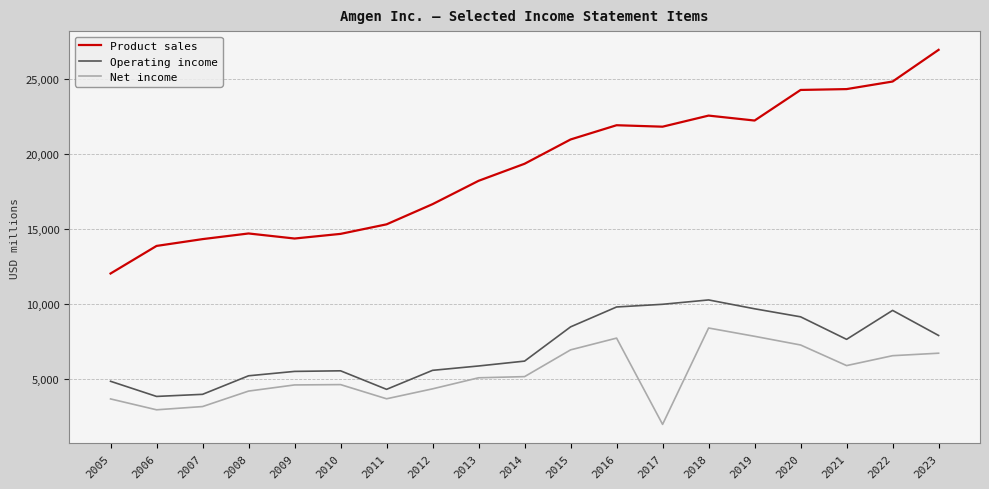

True or false: Operating income and Net income cross at least once.

False